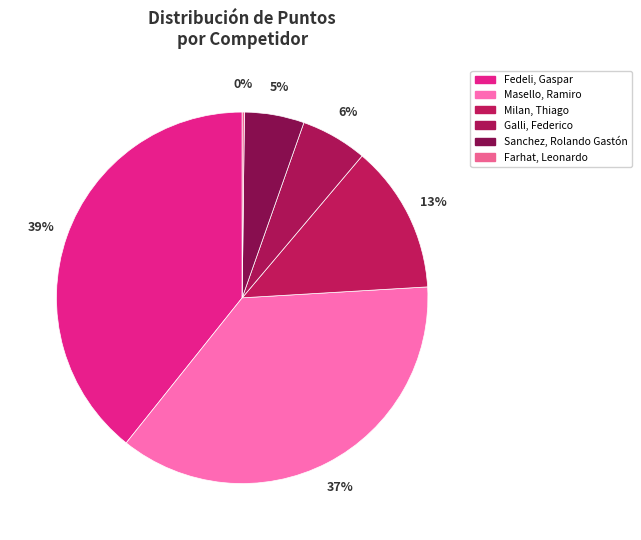

To the nearest percent, what percentage of the pie is Sanchez, Rolando Gastón?

5%